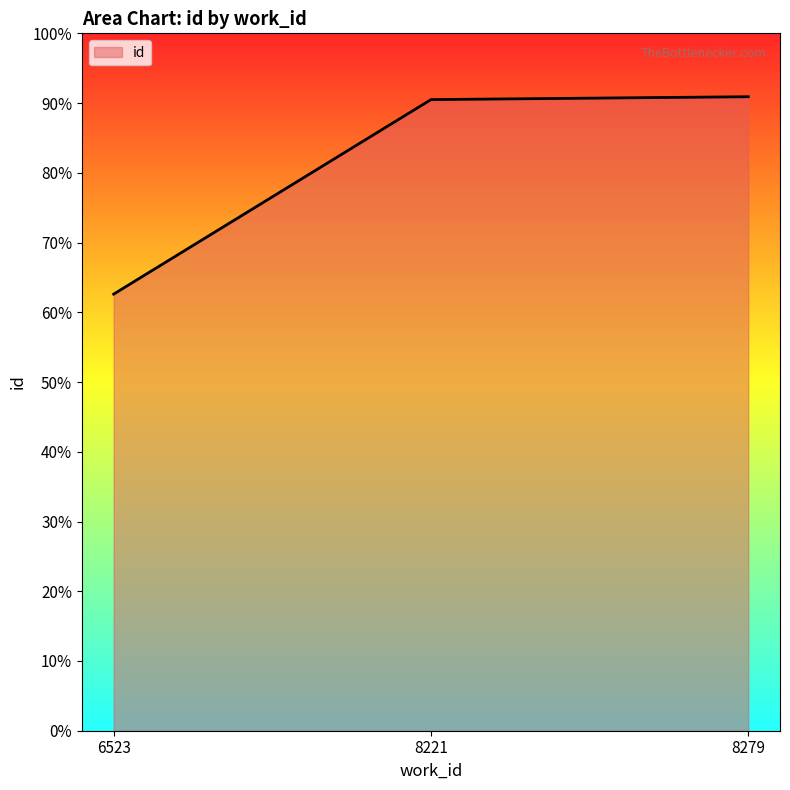

Reading left to right, list all the values displayed in this chart.

0.6	0.9	0.9